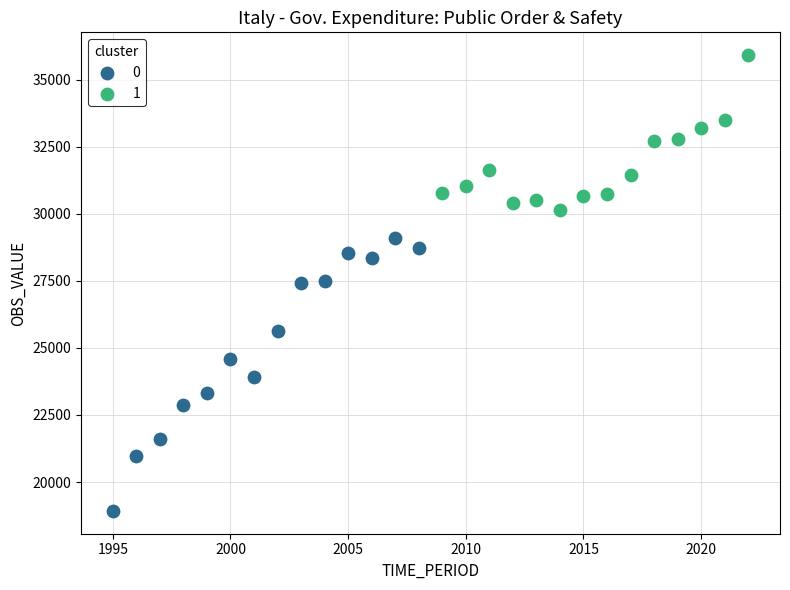

What are all the series names shown in the legend?

0, 1